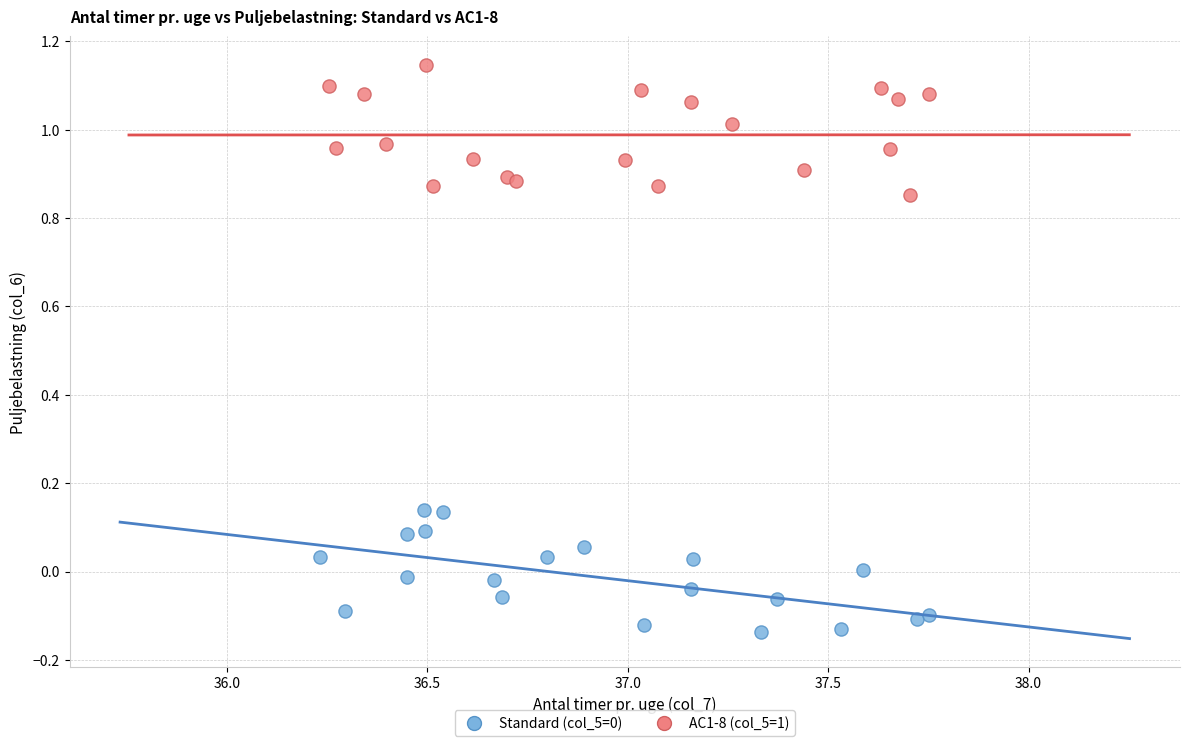

Which series reaches the maximum Y coordinate?

AC1-8 (col_5=1)